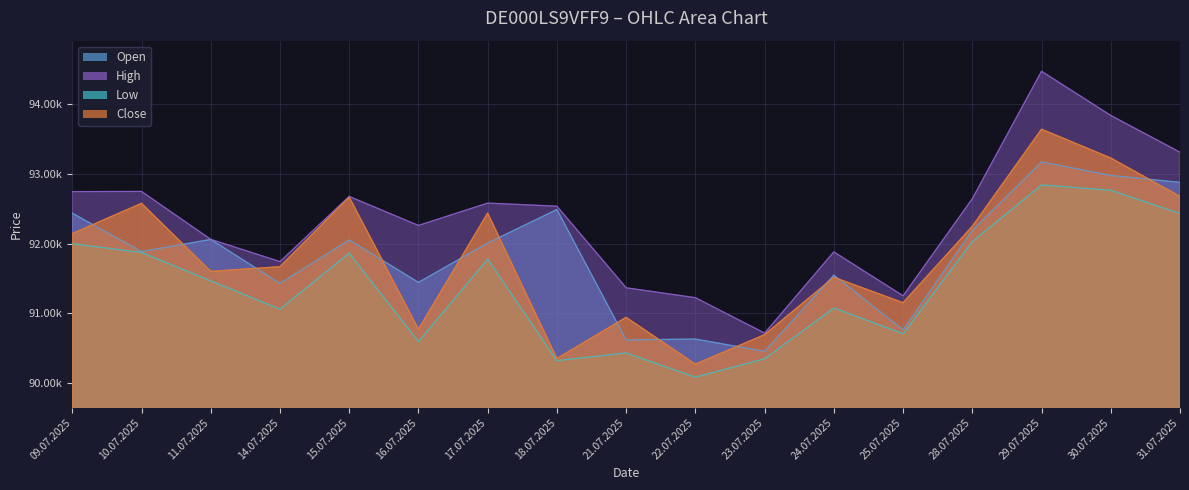

What is the minimum value shown in the chart?

90088